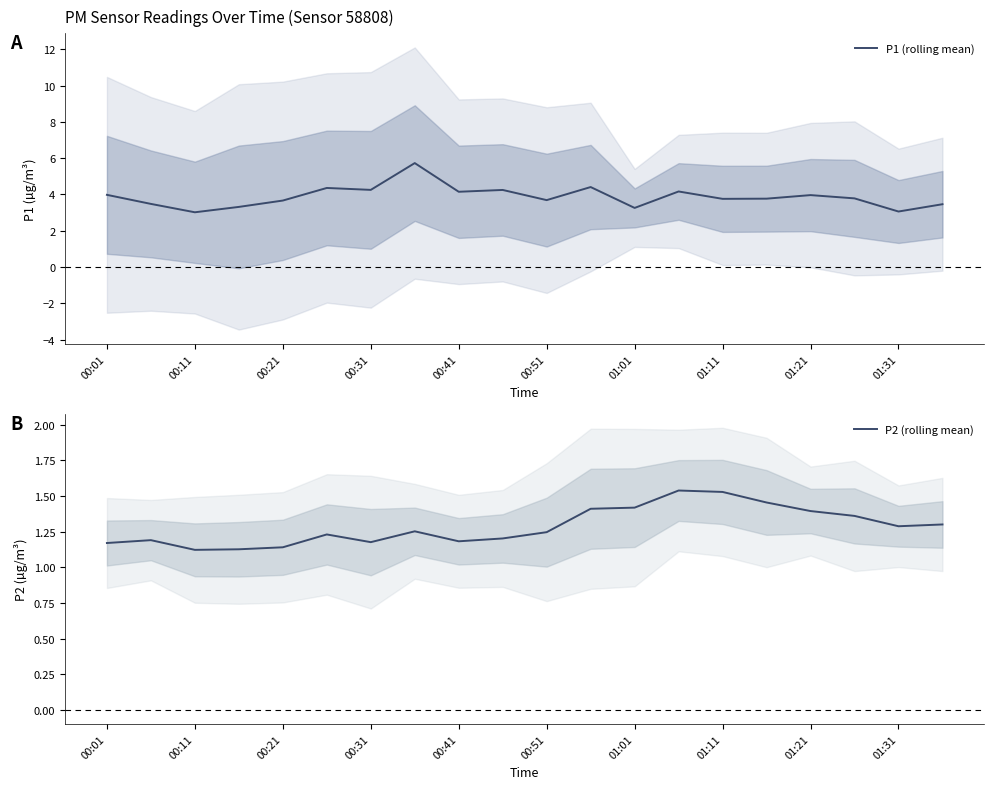

What are all the series names shown in the legend?

P1 (rolling mean), P2 (rolling mean)